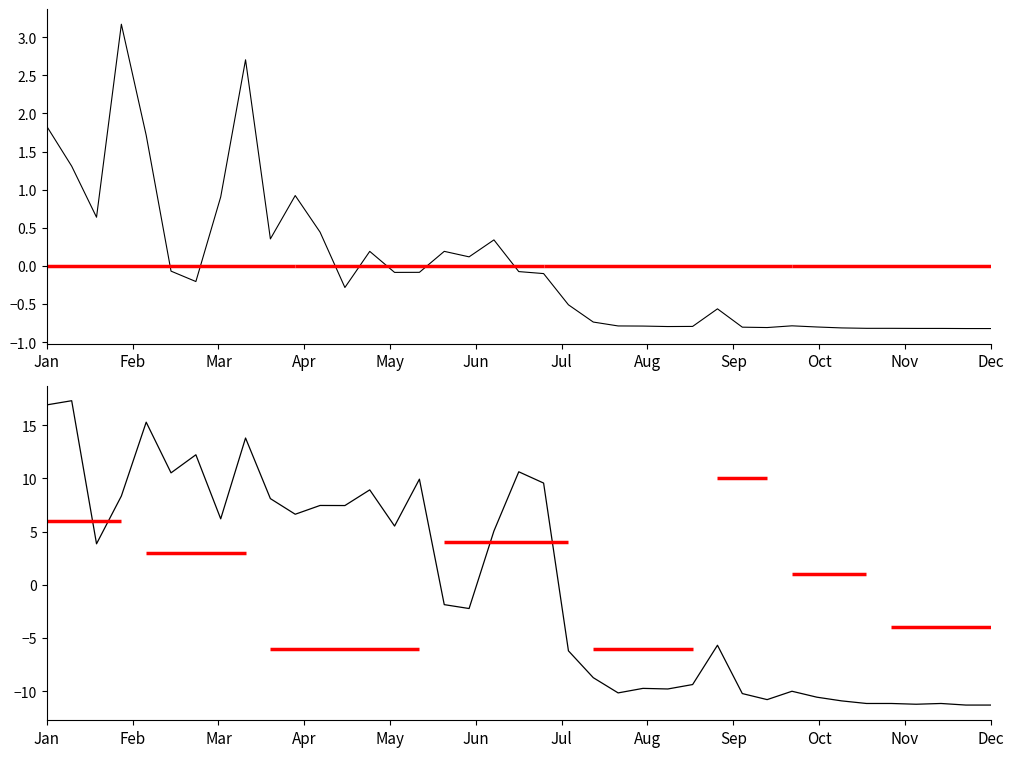

What is the sum of the cnts values at 19 and 5?

0.1